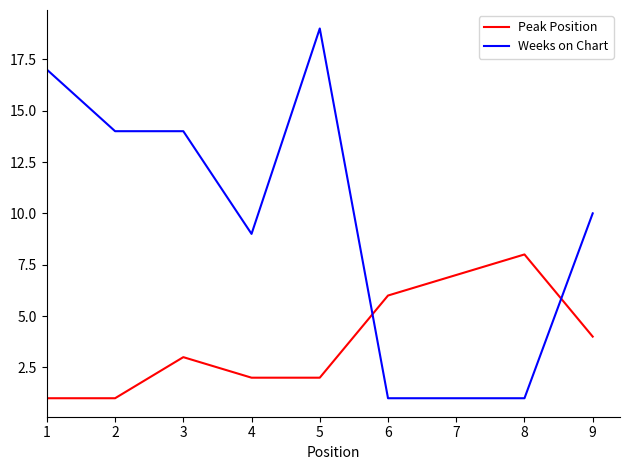

Reading right to left, what are all the values shown in this chart?

Peak Position: 4	8	7	6	2	2	3	1	1
Weeks on Chart: 10	1	1	1	19	9	14	14	17